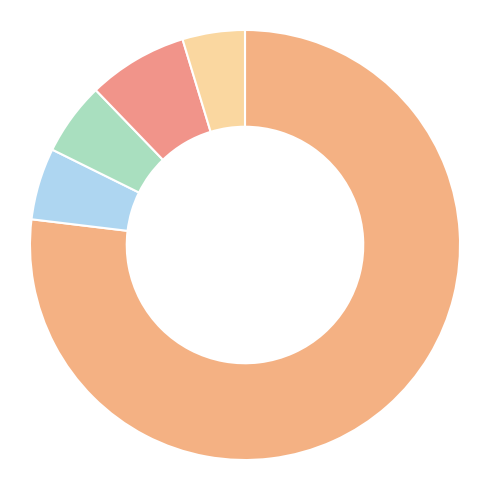

Which slice represents more than half of the pie?

סה"כ בחו"ל - מניות